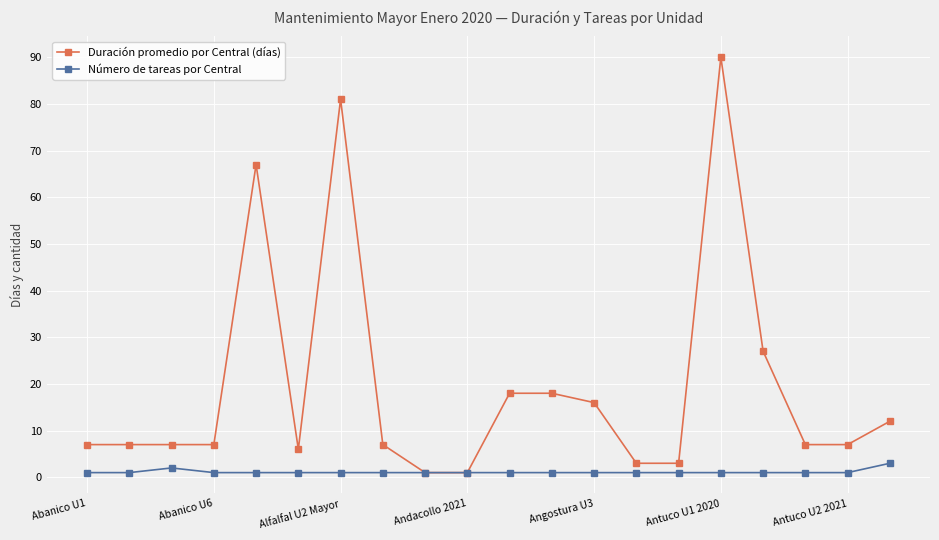

True or false: Duración promedio por Central (días) has more than 0 interior local peaks.

True